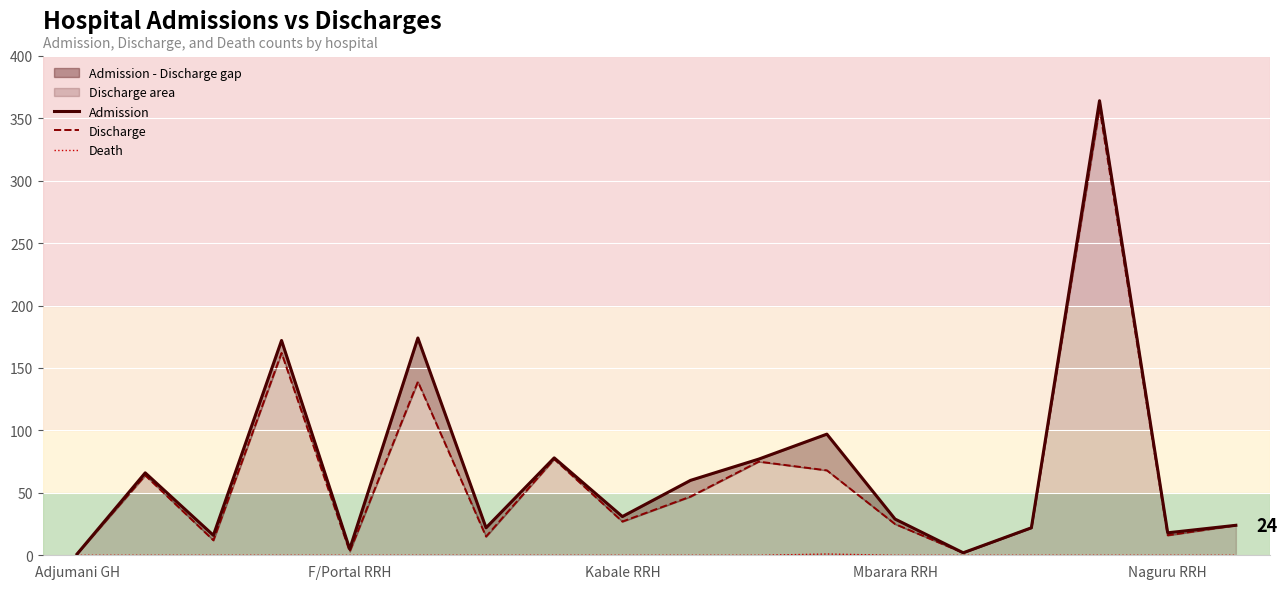

Which category has the highest value in the Admission series?

15